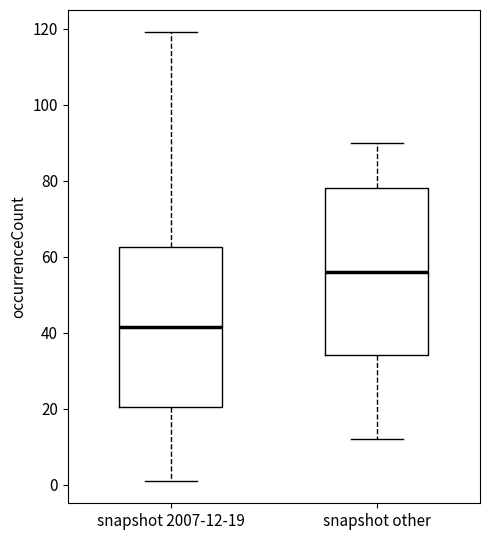

Reading left to right, read every box against the y-axis: the position of its median line, the range the box covers, and the ends of its whiskers. The values are not printed on the chart, so give them approximately, as read against the axis.

snapshot 2007-12-19: median 42, box 20 to 62, whiskers 2 to 120
snapshot other: median 56, box 34 to 78, whiskers 12 to 90